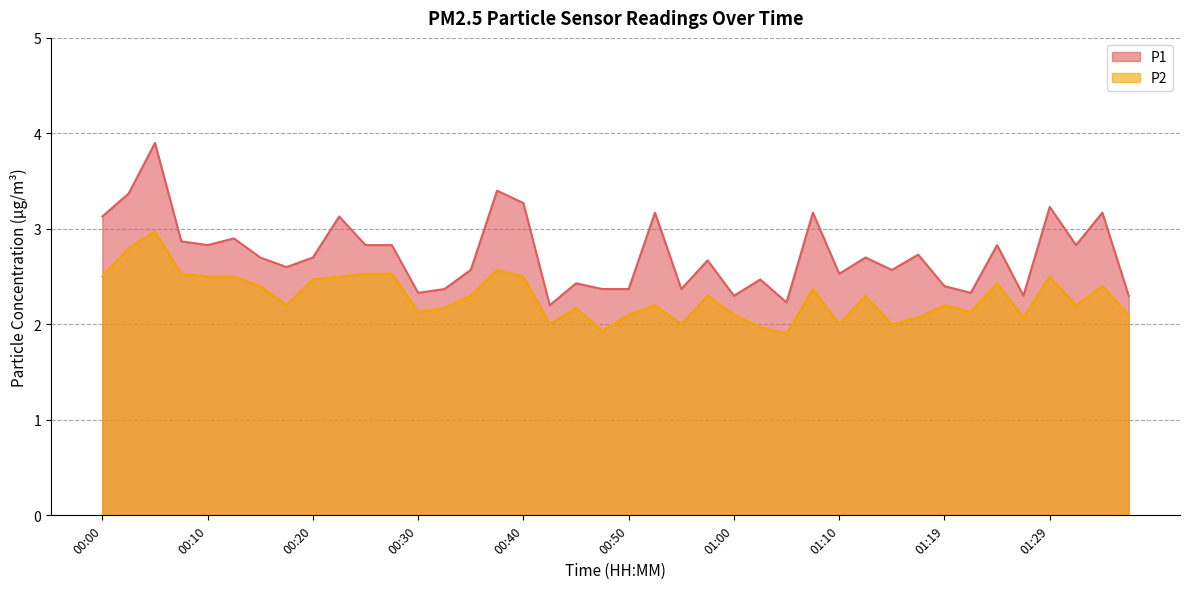

What are all the series names shown in the legend?

P1, P2